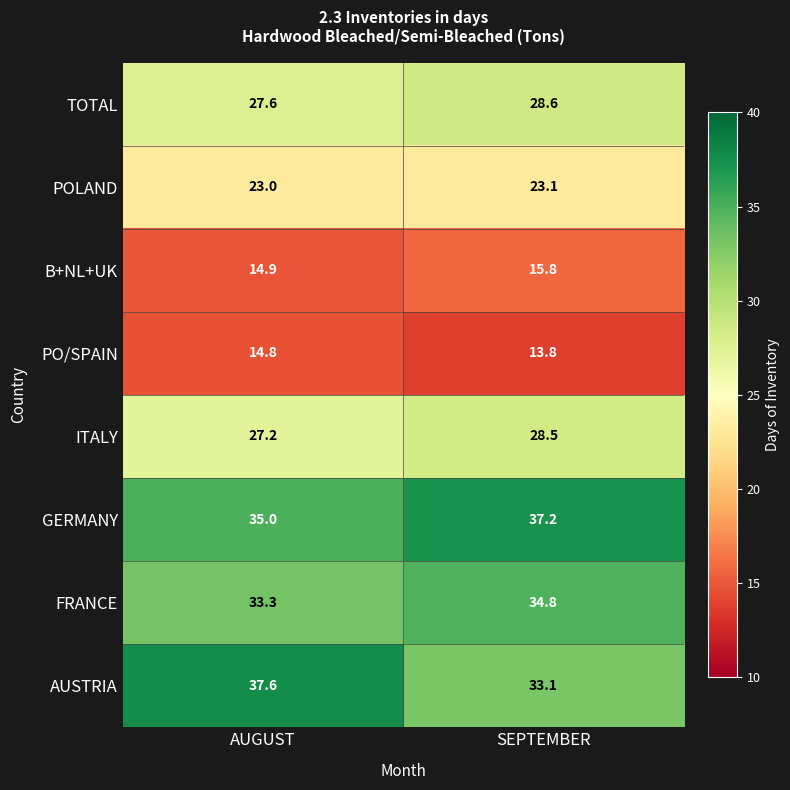

At how many categories does at least one series exceed 26?

2